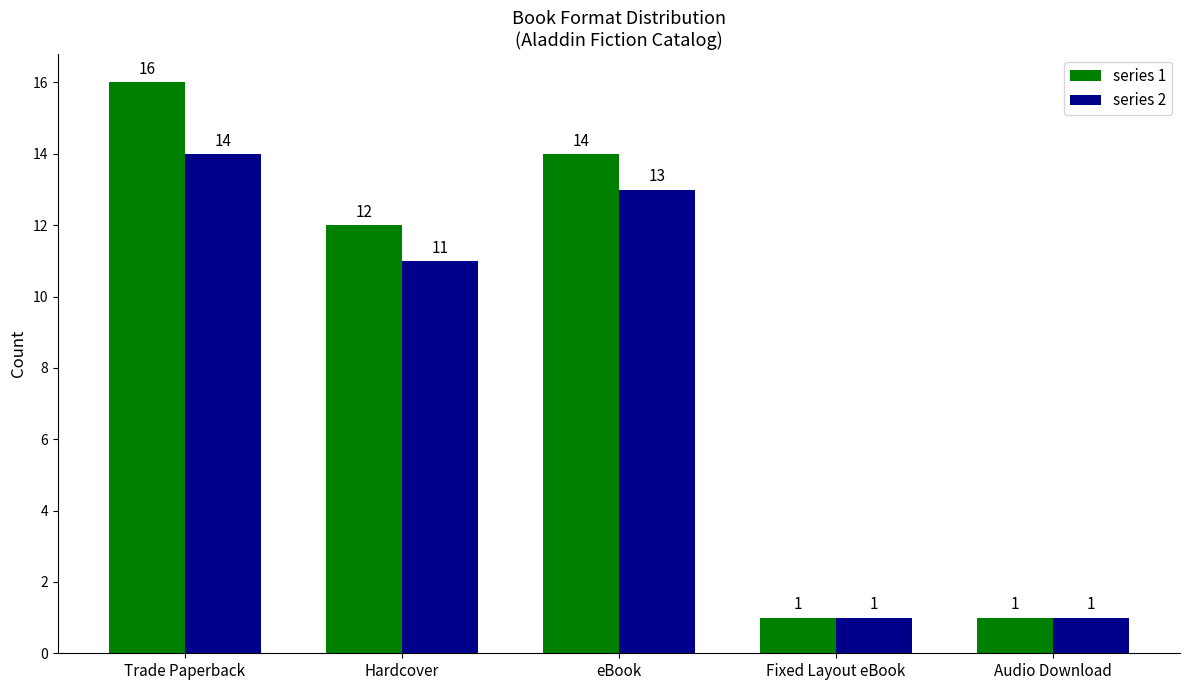

The series 1 series shows 19 at eBook. True or false?

False